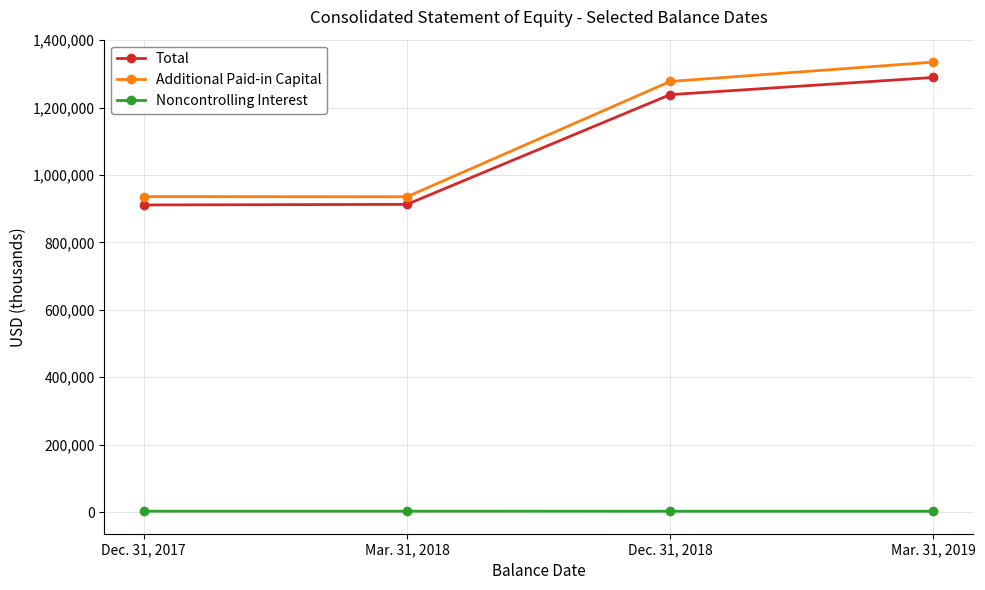

What is the label of the 3rd point from the right?

Mar. 31, 2018